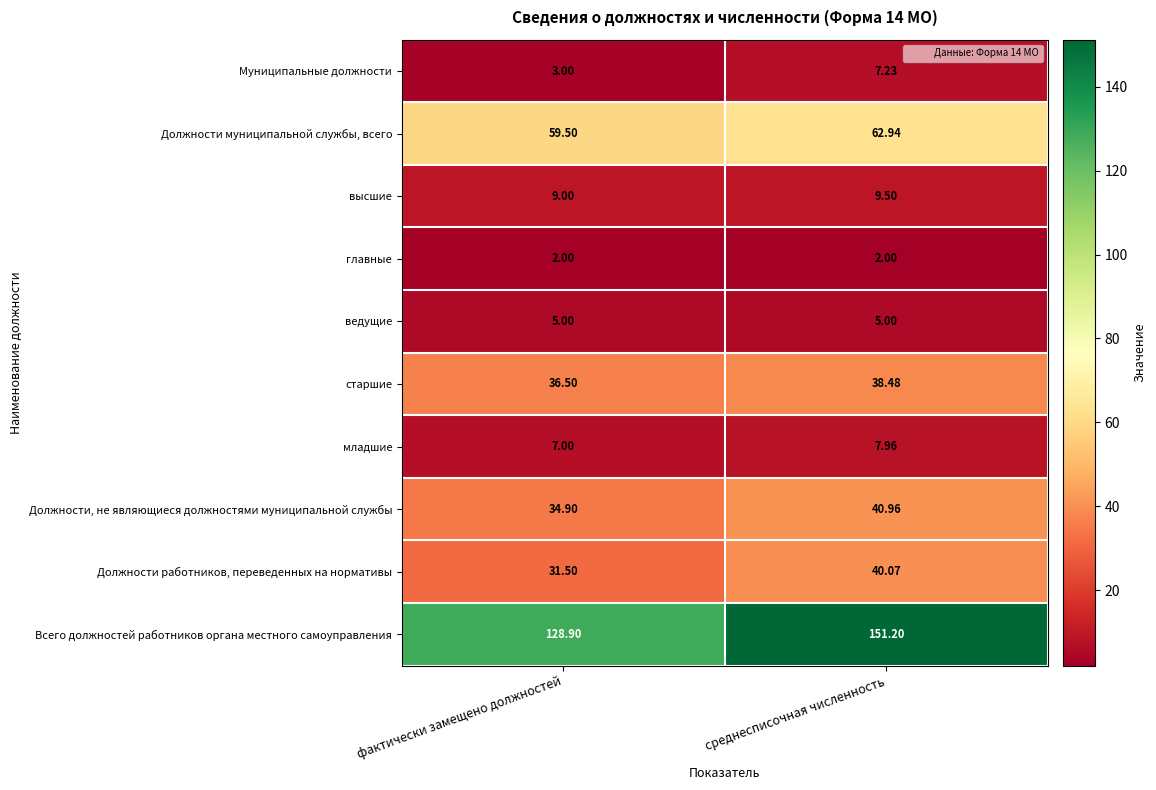

Where does the Должности, не являющиеся должностями муниципальной службы series first go above 40?

среднесписочная численность